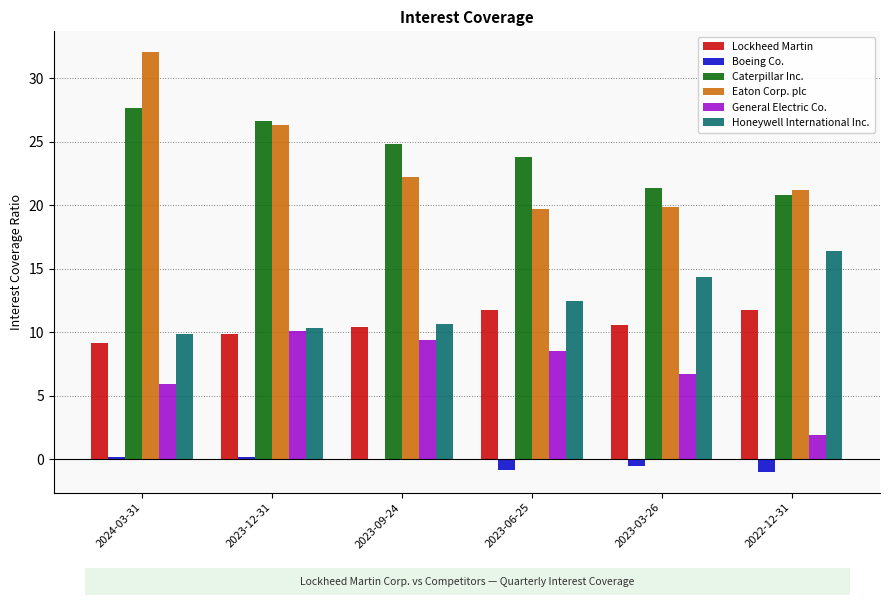

Does the chart contain stacked bars?

No